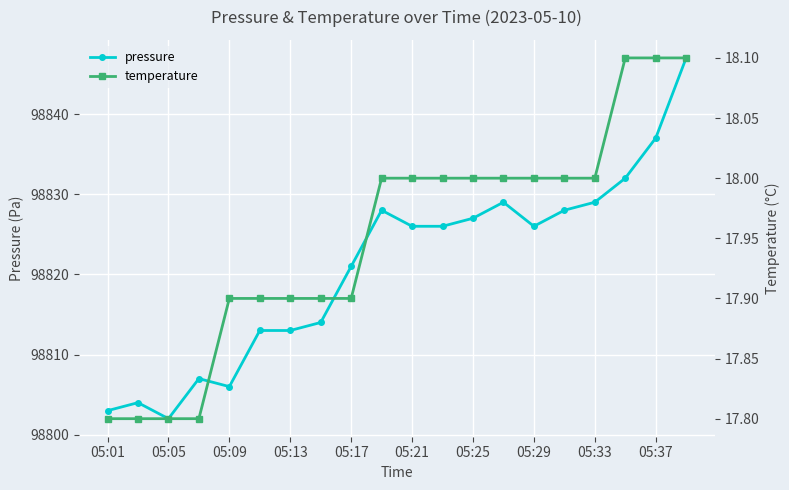

What is the sum of all pressure values?

1976418